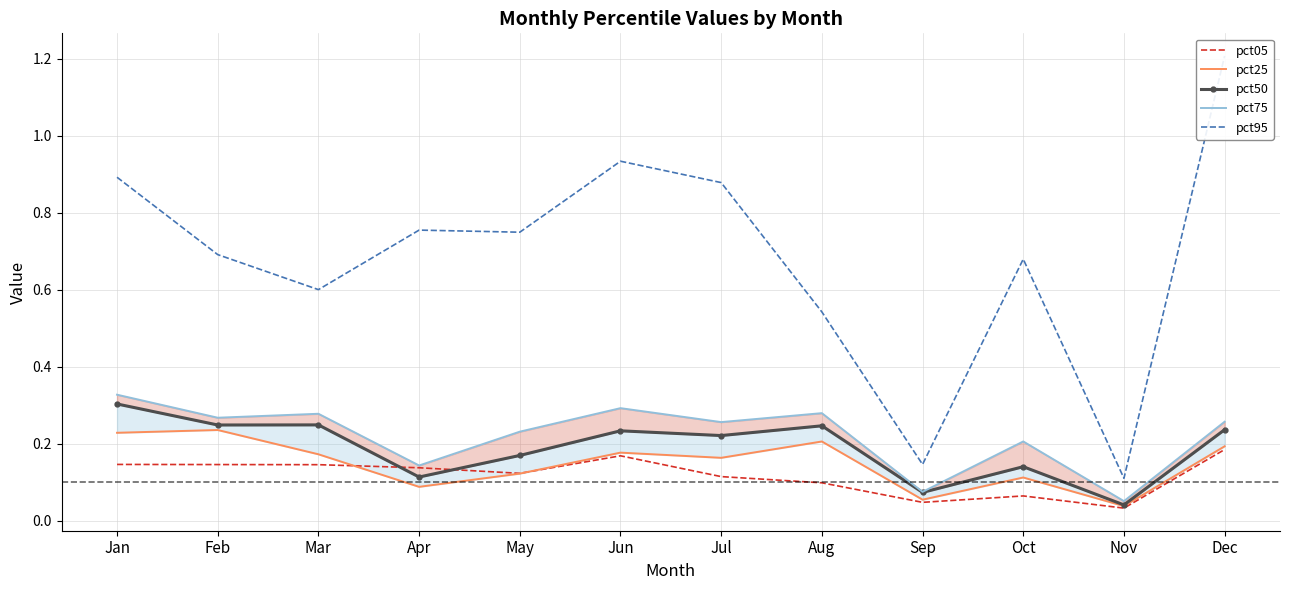

What is the value of the pct95 point at the 12th from the left?

1.2